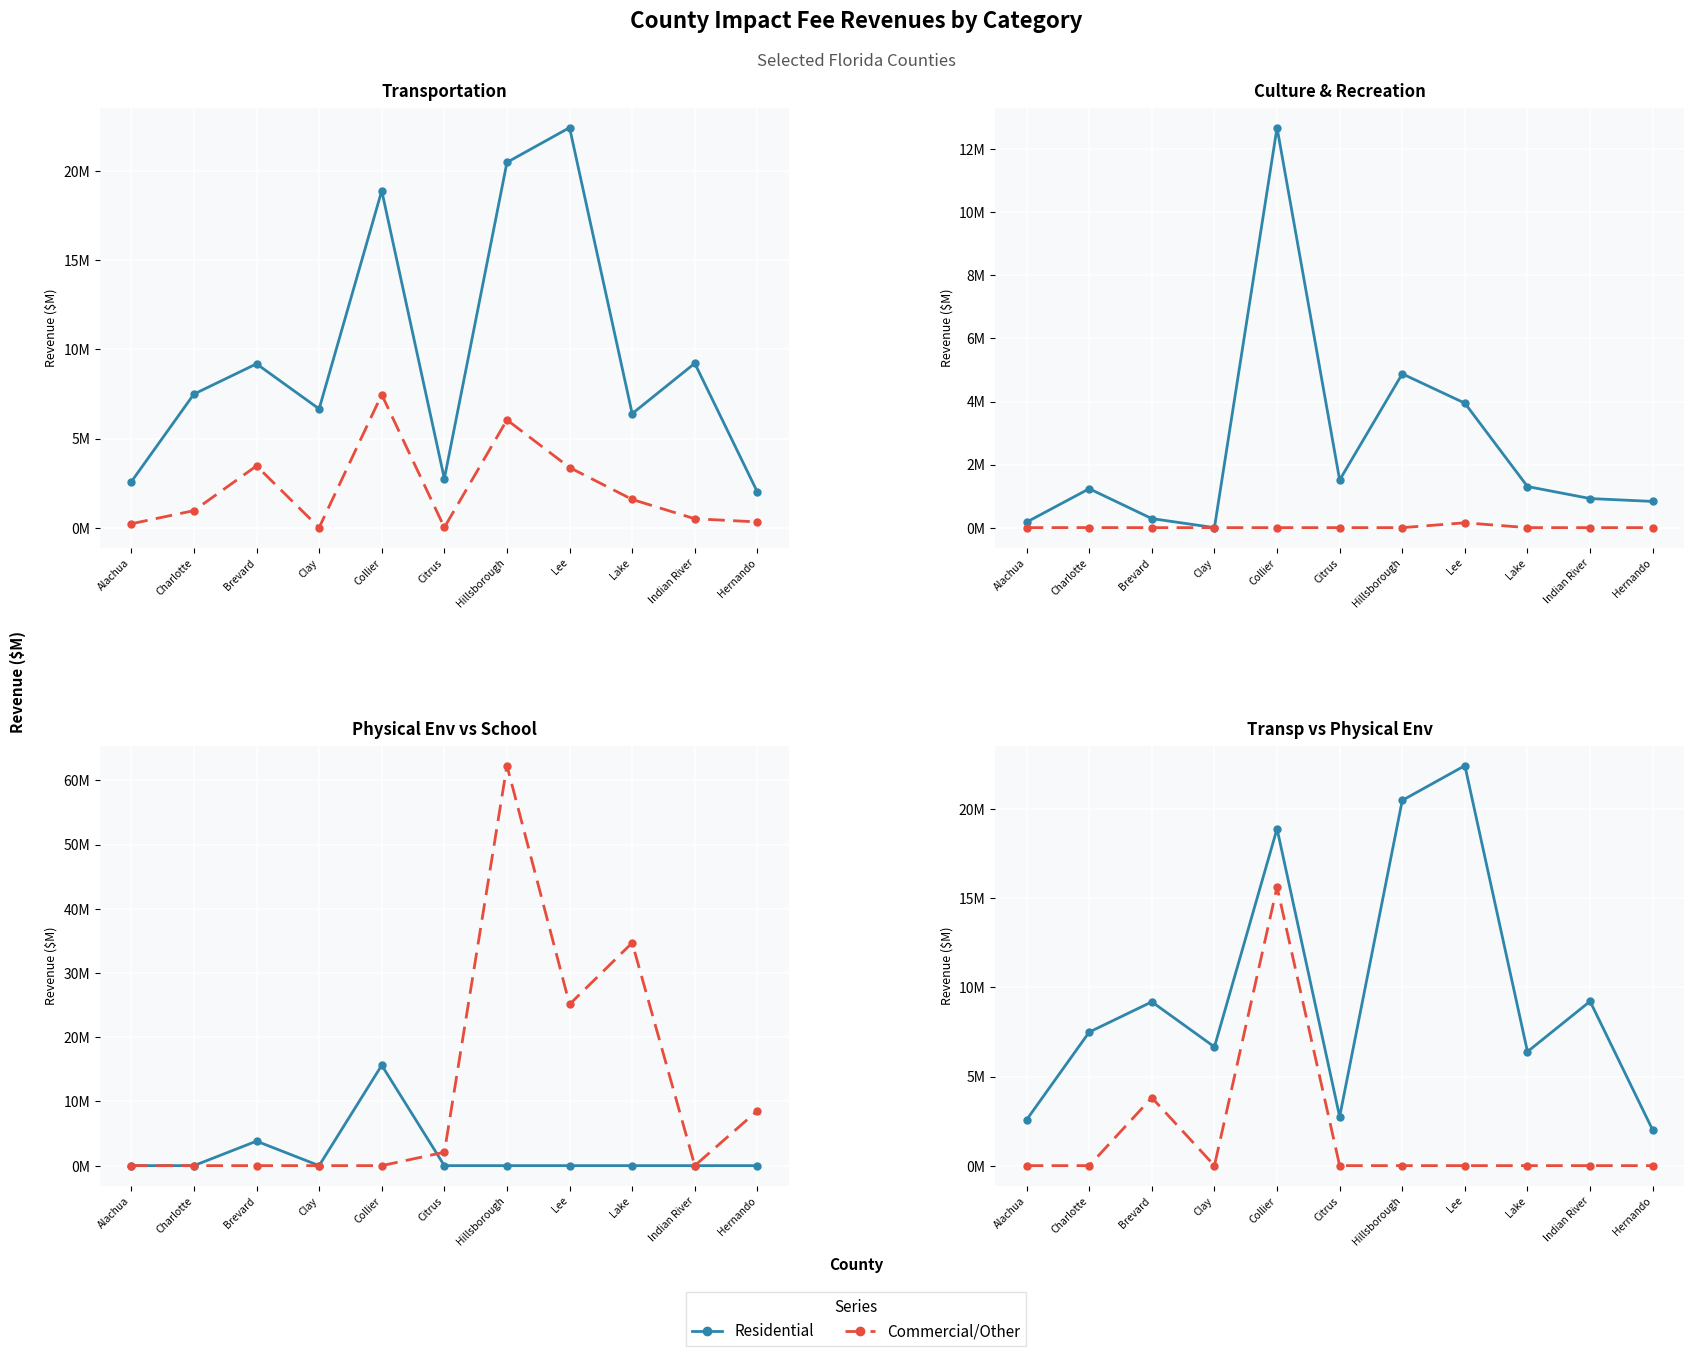

Is it true that Commercial/Other equals -6.7 at Charlotte?

False